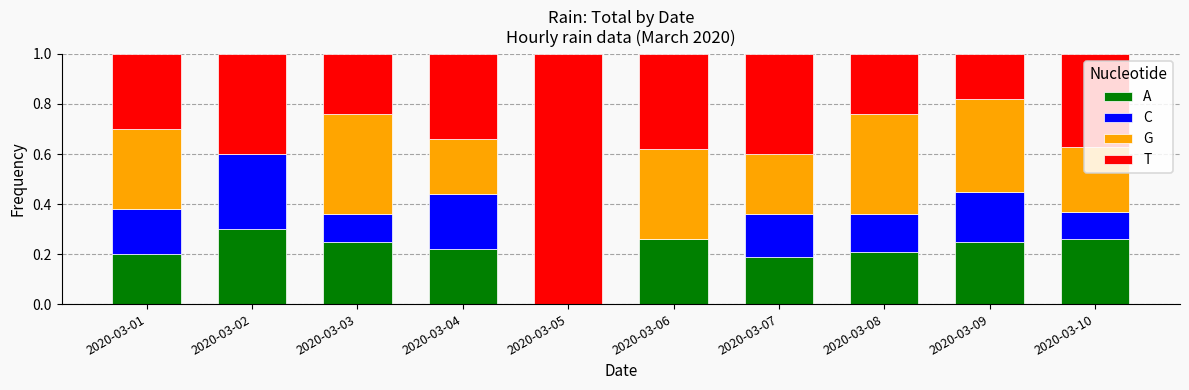

Is it true that A equals 0.2 at 2020-03-09?

True